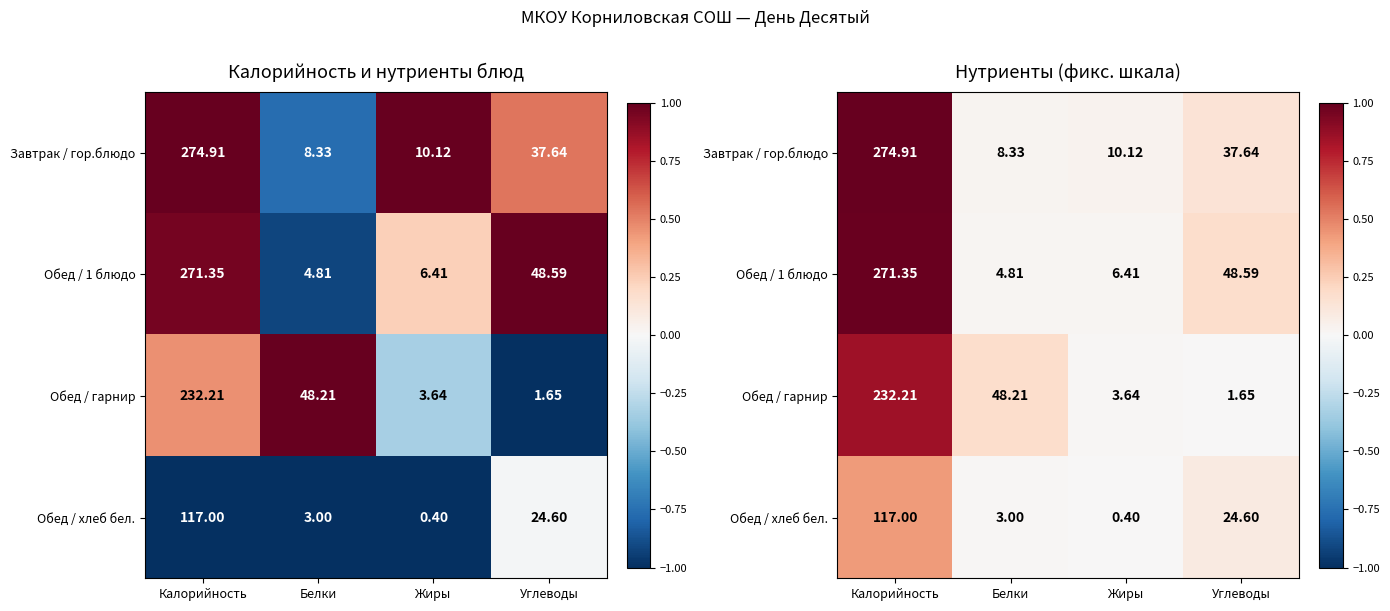

At which label does Обед / гарнир reach its peak?

Калорийность